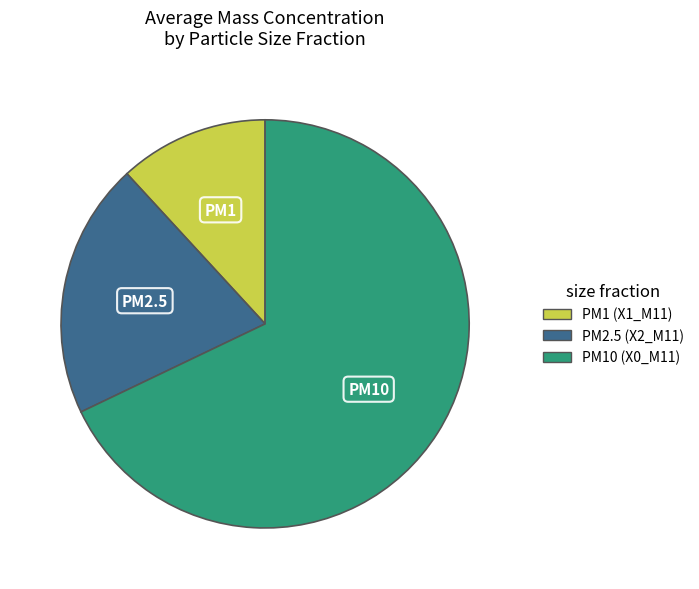

Is the sum of PM1 and PM10 greater than half?

Yes